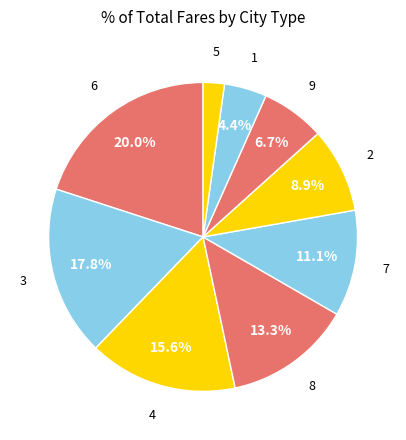

Which slice is the smallest?

5